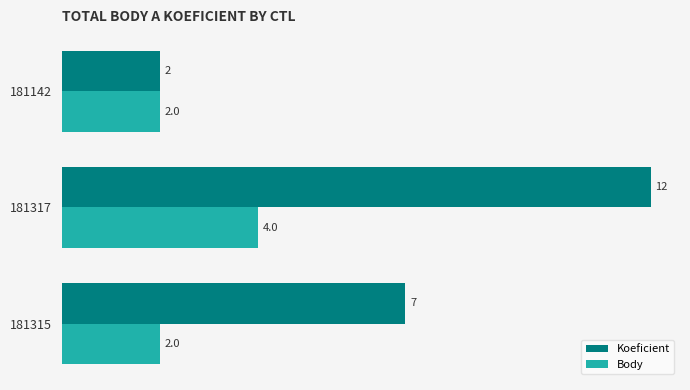

What is the average value of the Body series?

3